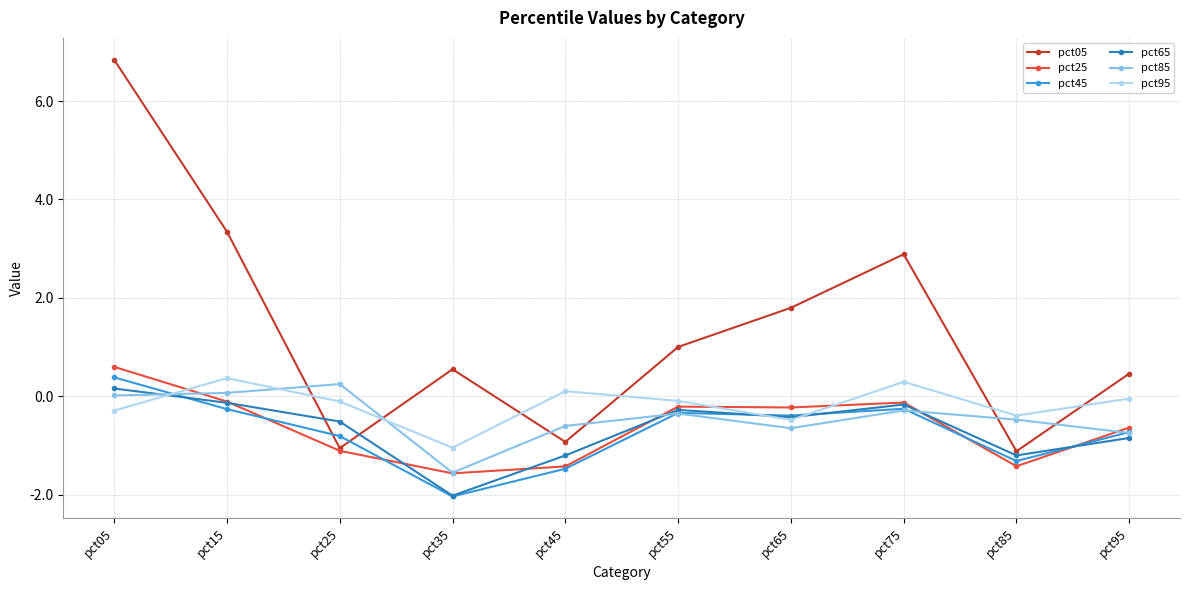

Which series has the largest total across all categories?

pct05